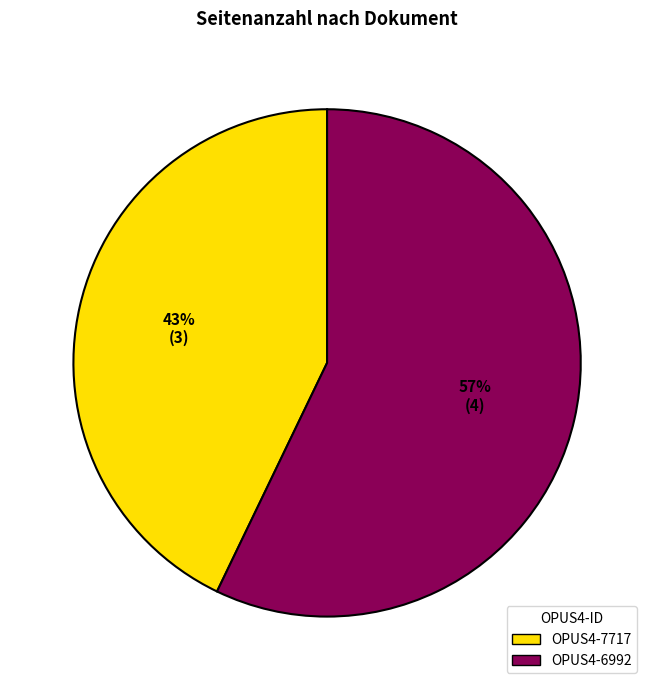

Combined, do OPUS4-6992 and OPUS4-7717 account for over 50%?

Yes